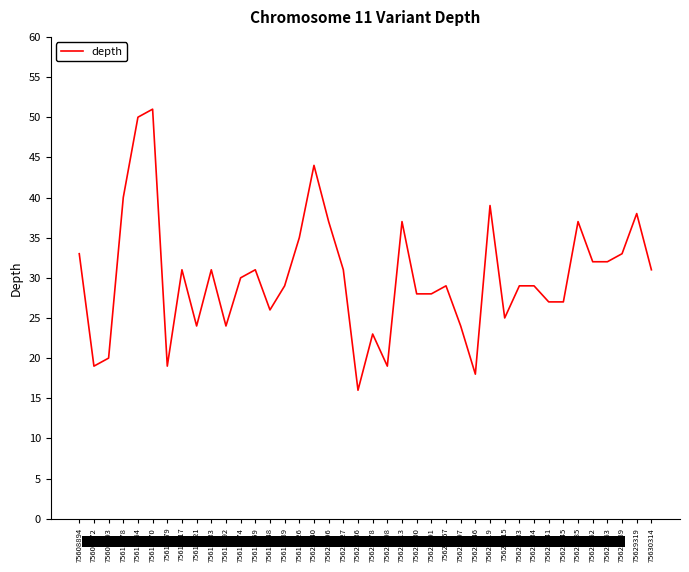

What is the sum of the values at 75623498 and 75615759?

50